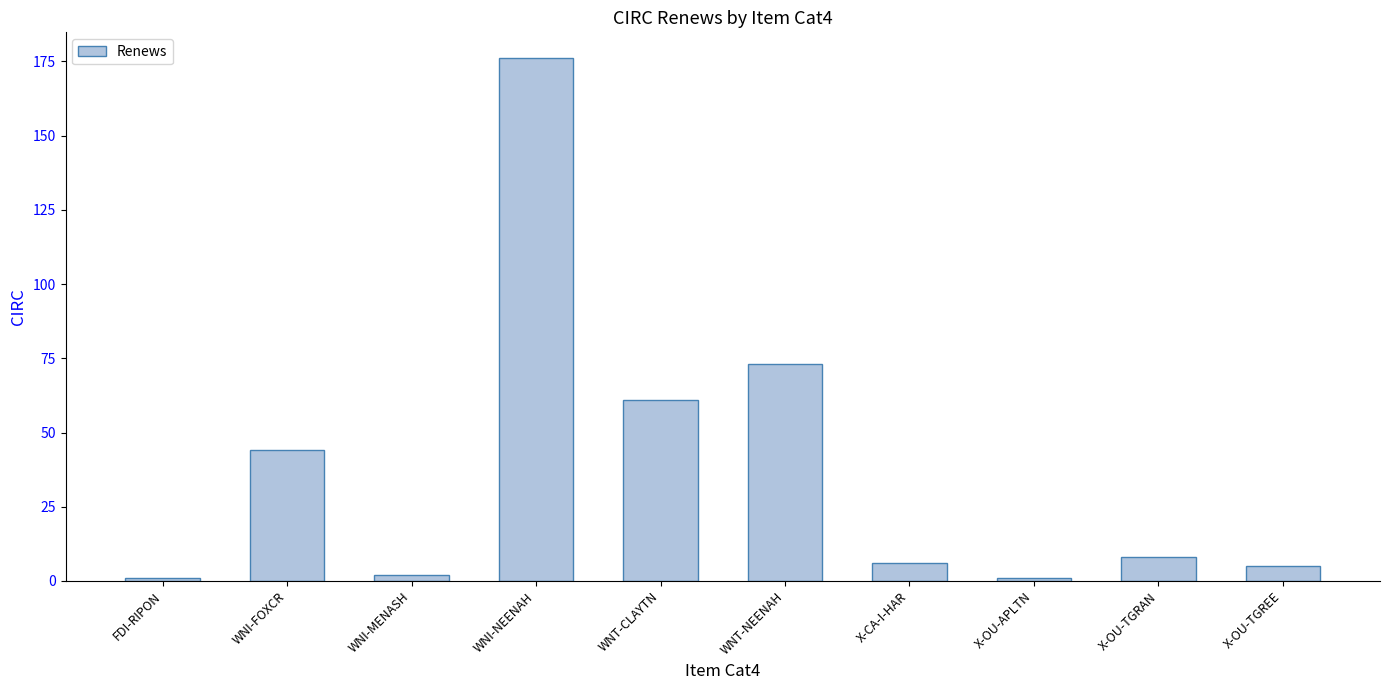

Which has a higher value, WNT-NEENAH or WNT-CLAYTN?

WNT-NEENAH